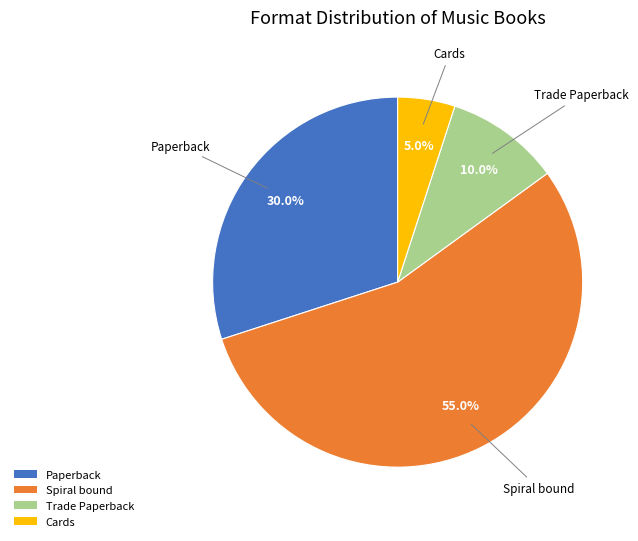

Is Paperback the majority of the pie?

No